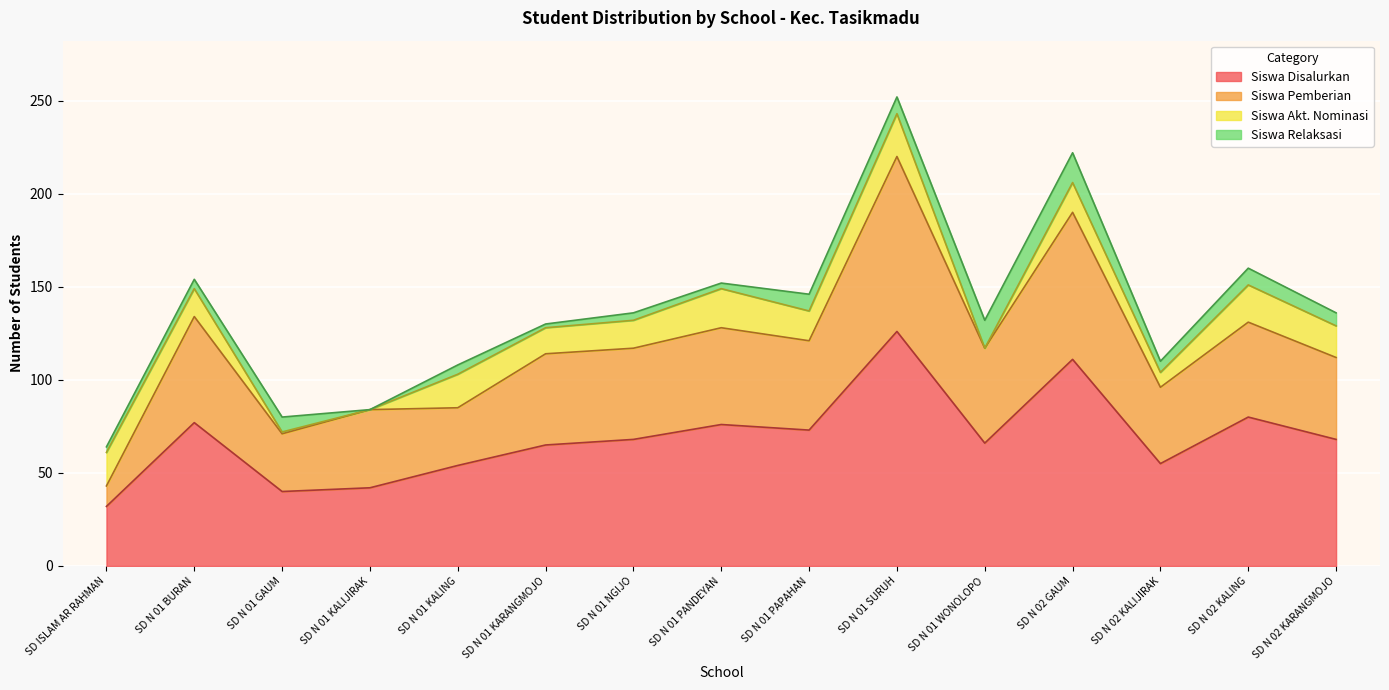

Does the chart display data point markers on the line(s)?

No